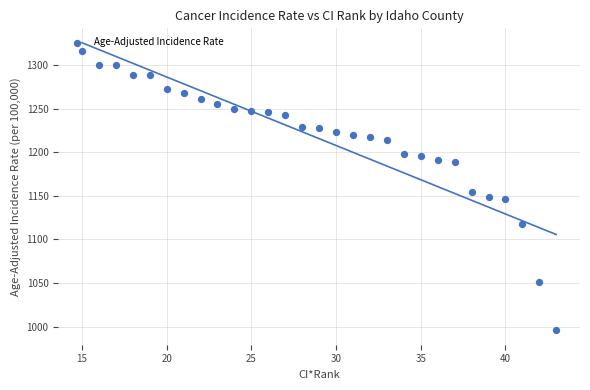

What is the range of X values (max minus min)?

28.0